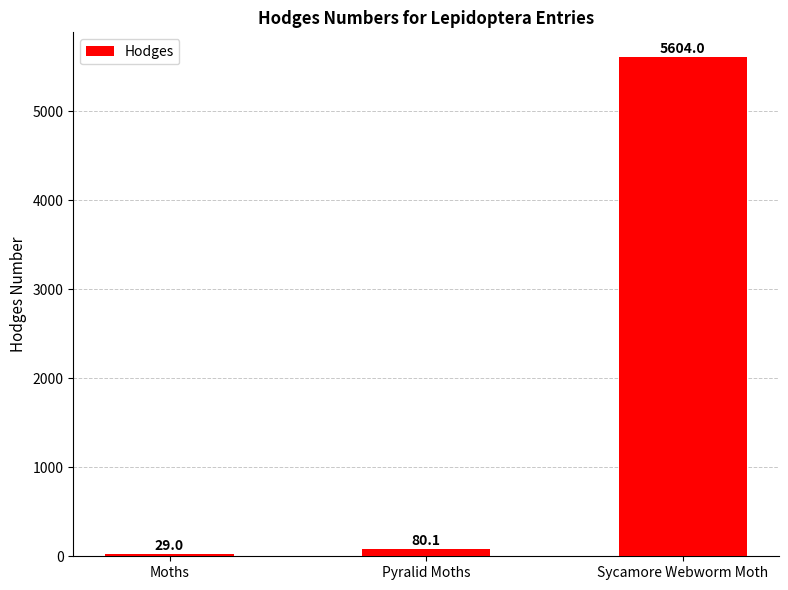

Which label corresponds to the smallest value in the chart?

Moths